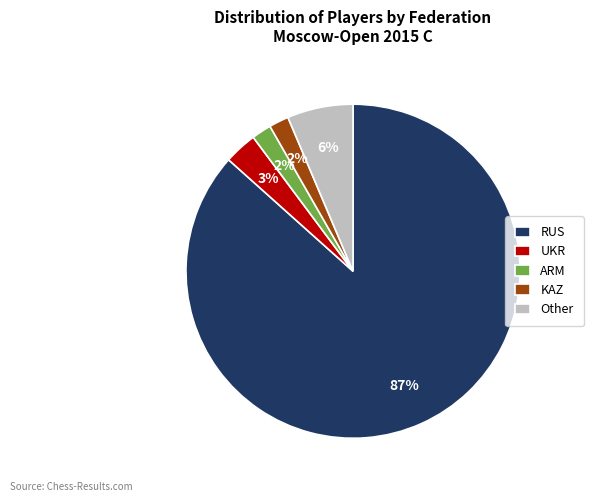

Does RUS represent more than half of the total?

Yes